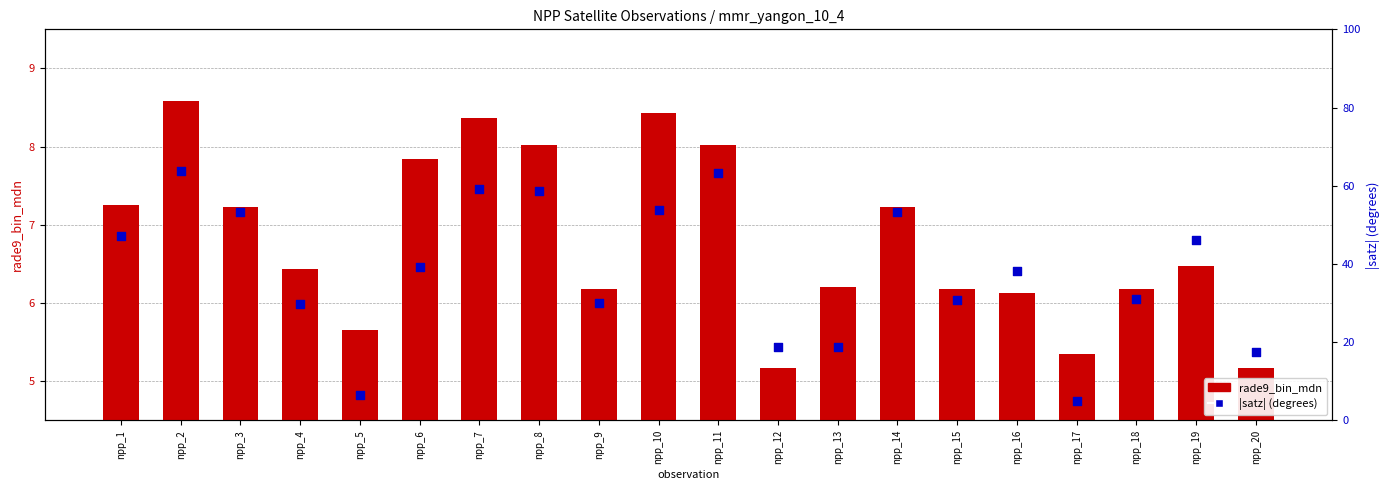

Which series reaches the maximum Y coordinate?

|satz| (degrees)